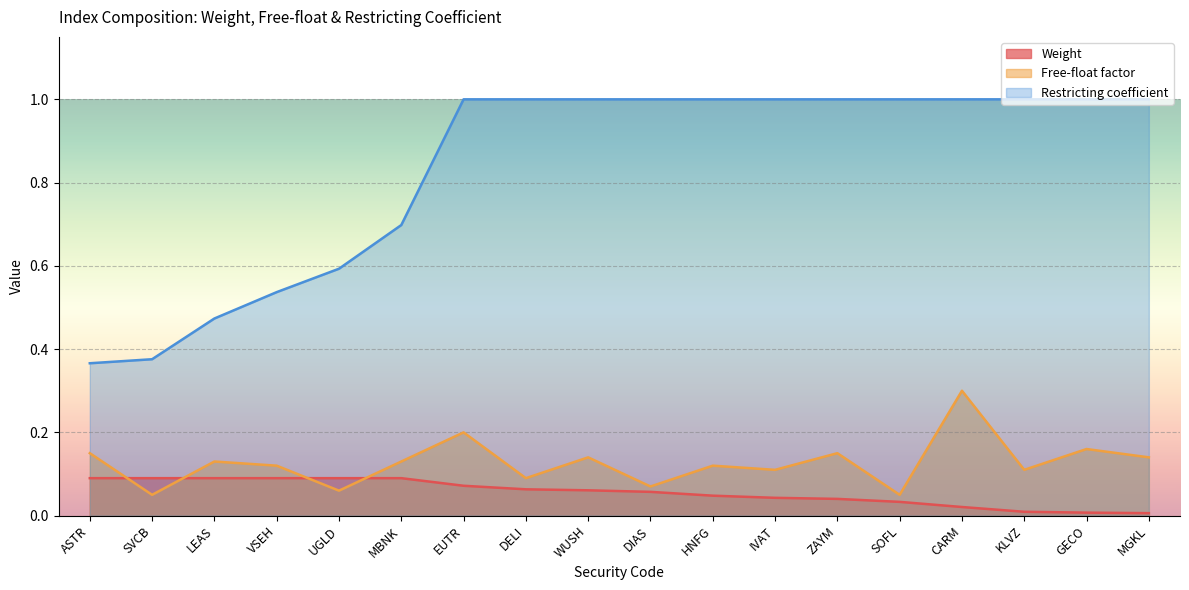

Reading right to left, what are all the values shown in this chart?

Weight: MGKL=0.0	GECO=0.0	KLVZ=0.0	CARM=0.0	SOFL=0.0	ZAYM=0.0	IVAT=0.0	HNFG=0.0	DIAS=0.1	WUSH=0.1	DELI=0.1	EUTR=0.1	MBNK=0.1	UGLD=0.1	VSEH=0.1	LEAS=0.1	SVCB=0.1	ASTR=0.1
Free-float: MGKL=0.1	GECO=0.2	KLVZ=0.1	CARM=0.3	SOFL=0.1	ZAYM=0.1	IVAT=0.1	HNFG=0.1	DIAS=0.1	WUSH=0.1	DELI=0.1	EUTR=0.2	MBNK=0.1	UGLD=0.1	VSEH=0.1	LEAS=0.1	SVCB=0.1	ASTR=0.1
Restricting: MGKL=1.0	GECO=1.0	KLVZ=1.0	CARM=1.0	SOFL=1.0	ZAYM=1.0	IVAT=1.0	HNFG=1.0	DIAS=1.0	WUSH=1.0	DELI=1.0	EUTR=1.0	MBNK=0.7	UGLD=0.6	VSEH=0.5	LEAS=0.5	SVCB=0.4	ASTR=0.4